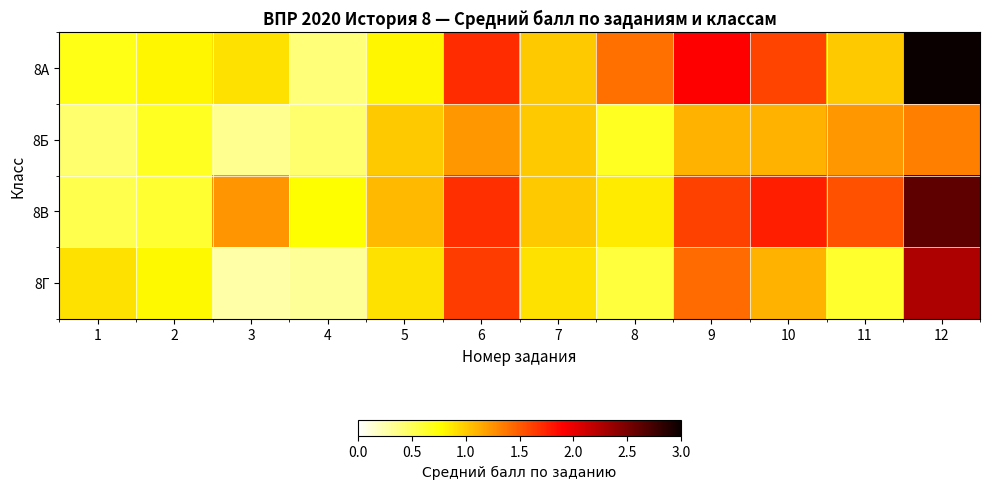

Which series has the largest total across all categories?

8В